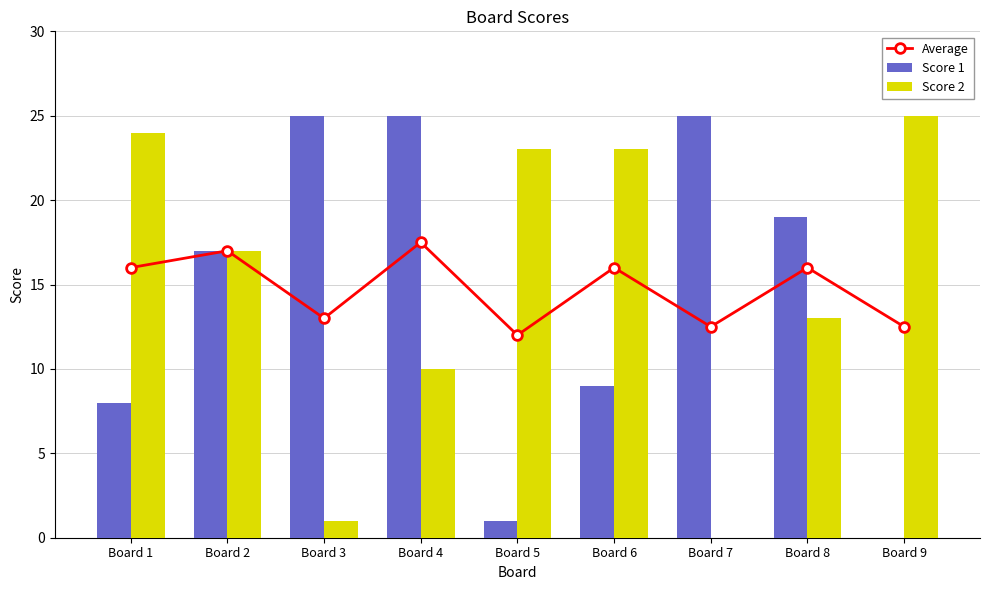

How many values in Score 1 are above zero?

8